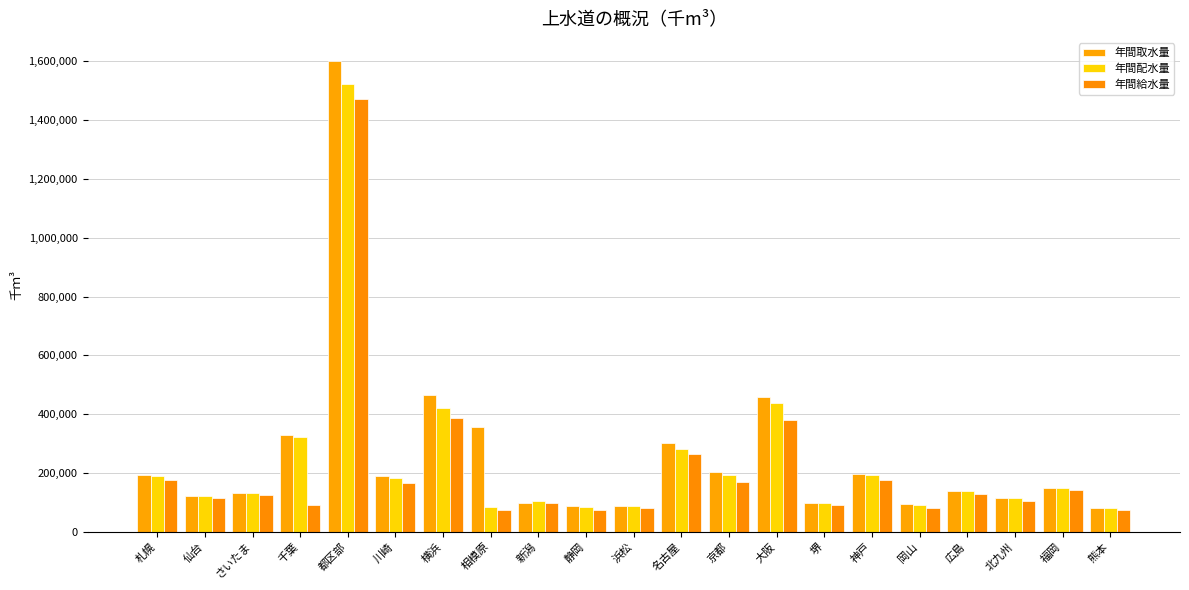

What is the spread (max minus min) of values at 新潟?

5699